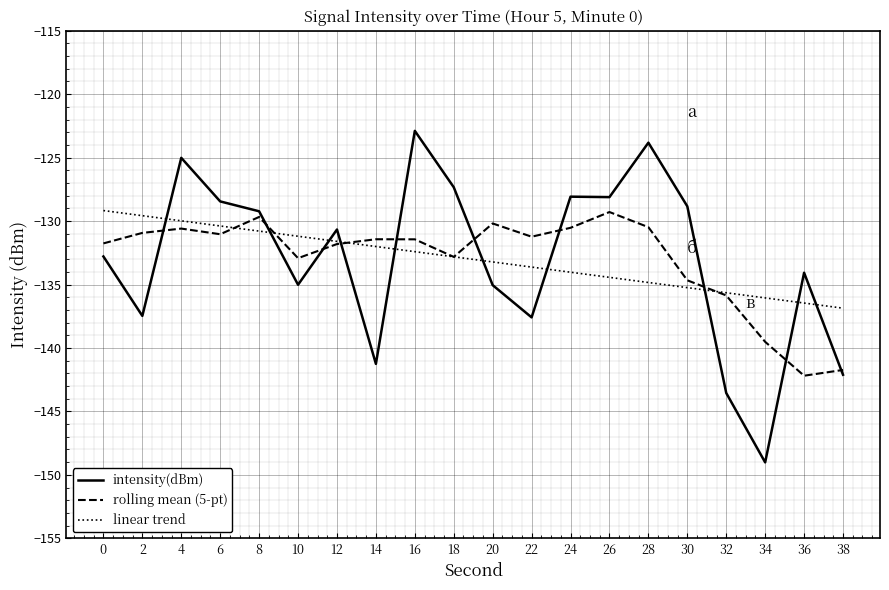

What is the difference between the highest and lowest values at 4?

5.6